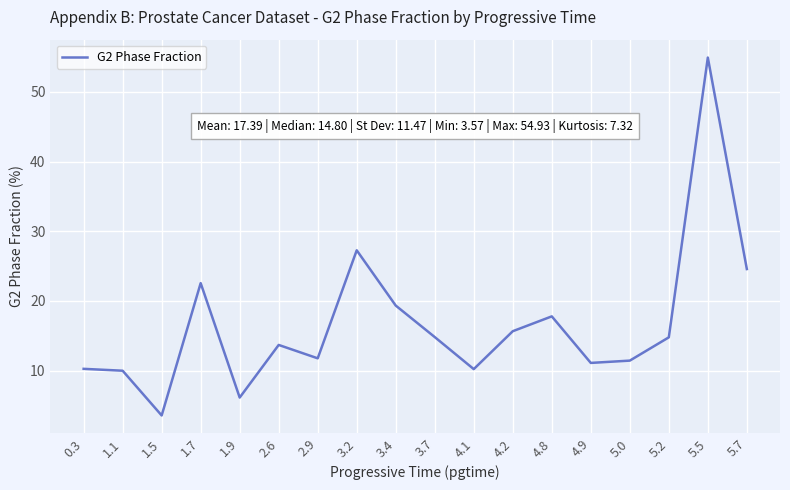

What is the approximate value at 3.2?

27.3